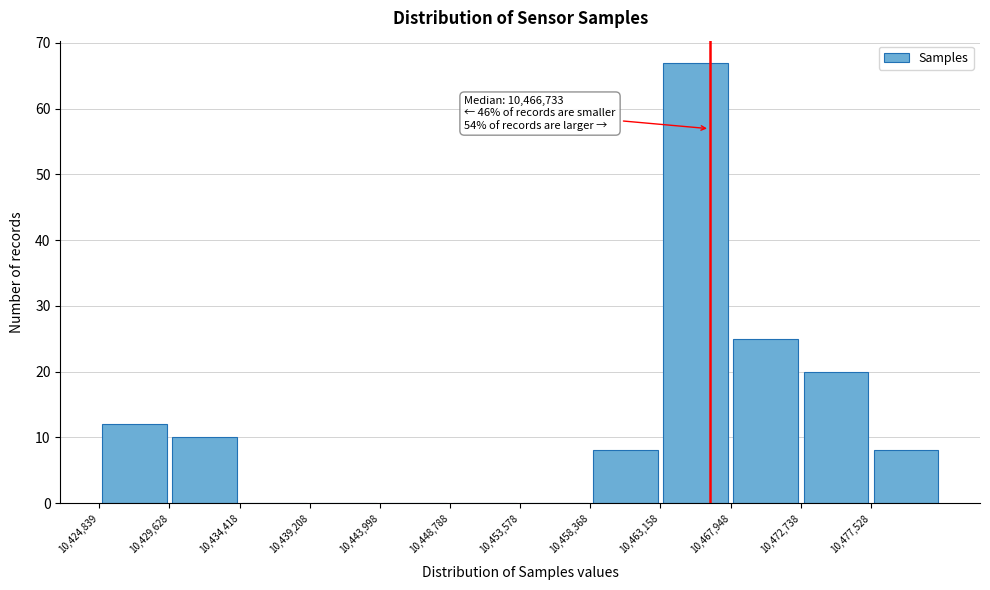

Over which range of the x-axis is the bar tallest?

10463000 to 10468000